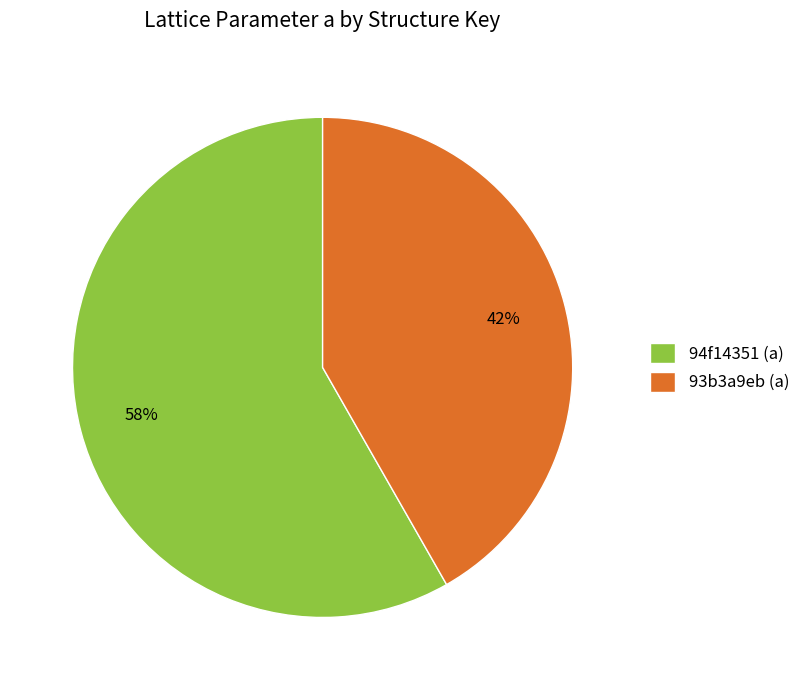

Combined, do 94f14351 (a) and 93b3a9eb (a) account for over 50%?

Yes